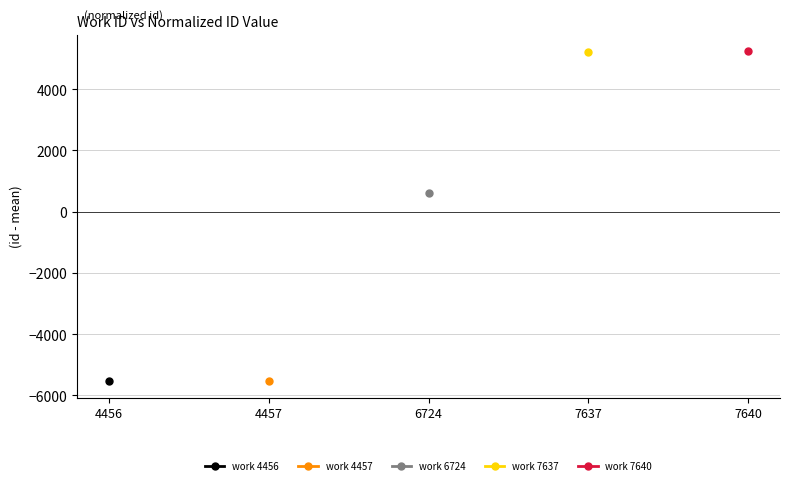

True or false: work 4457 and work 6724 intersect in this chart.

False